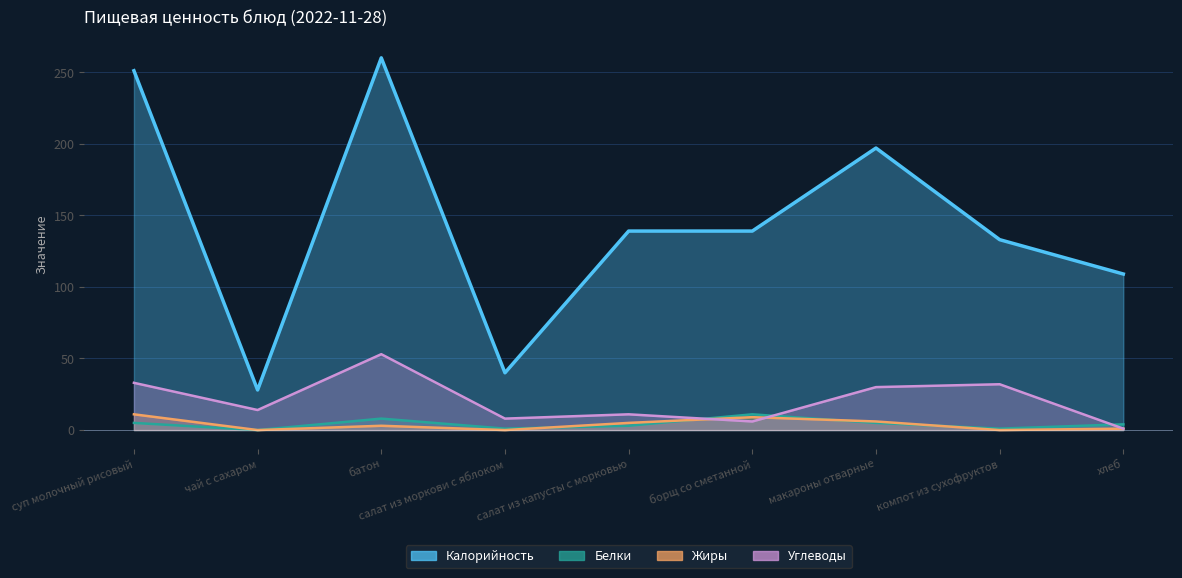

What is the difference between the Жиры values at батон and хлеб?

2